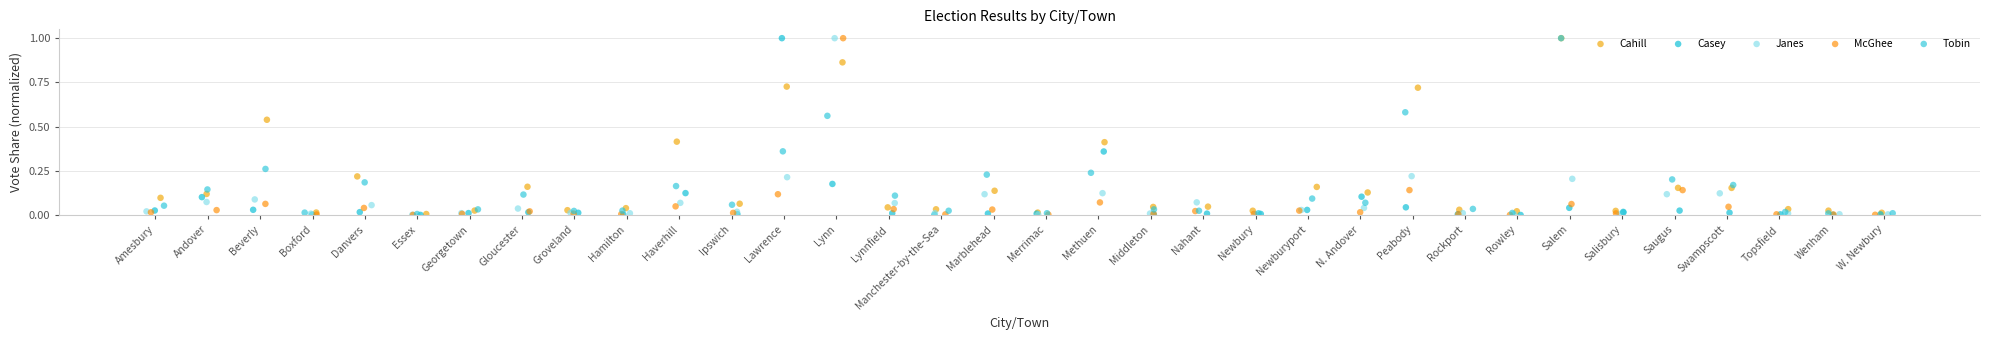

What are all the series names shown in the legend?

Cahill, Casey, Janes, McGhee, Tobin